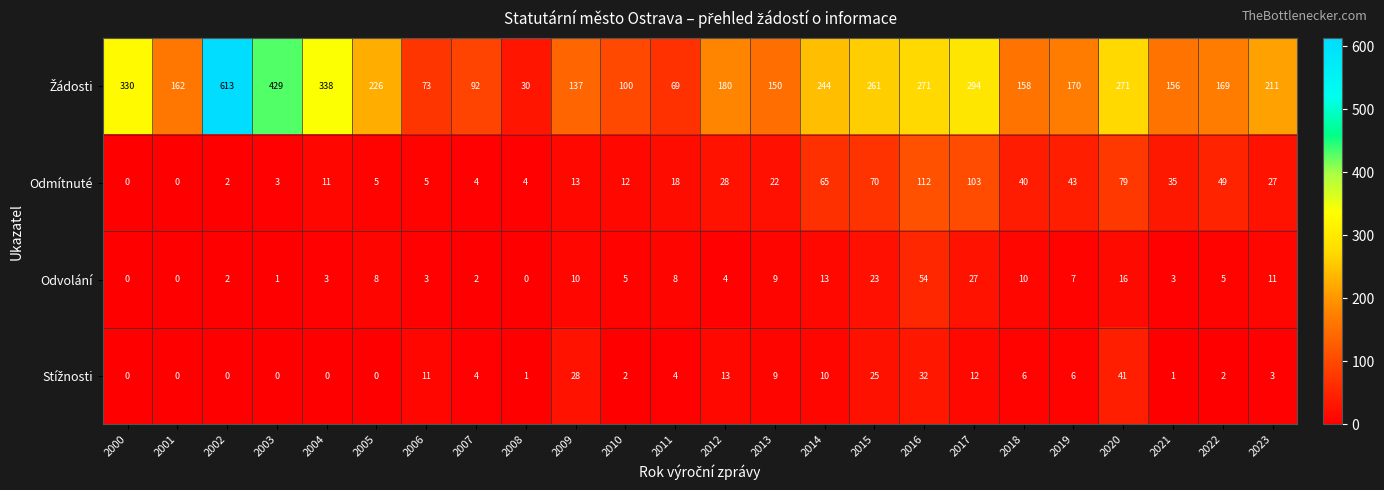

What is the total value across all series at 2023?

252